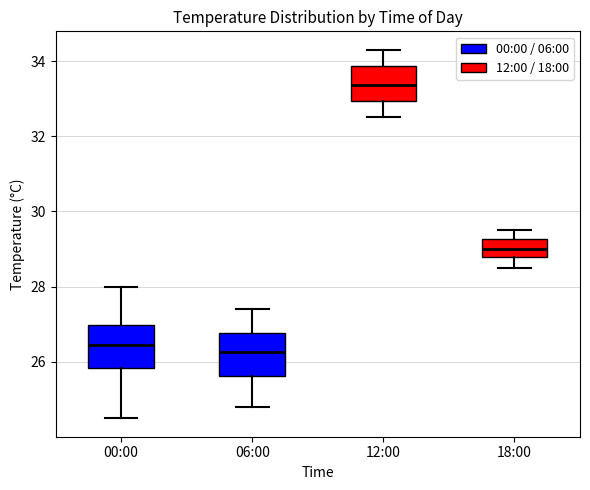

Where does the lower whisker of the box for 12:00 end on the y-axis? The values are not printed on the chart, so give them approximately, as read against the axis.

32.6